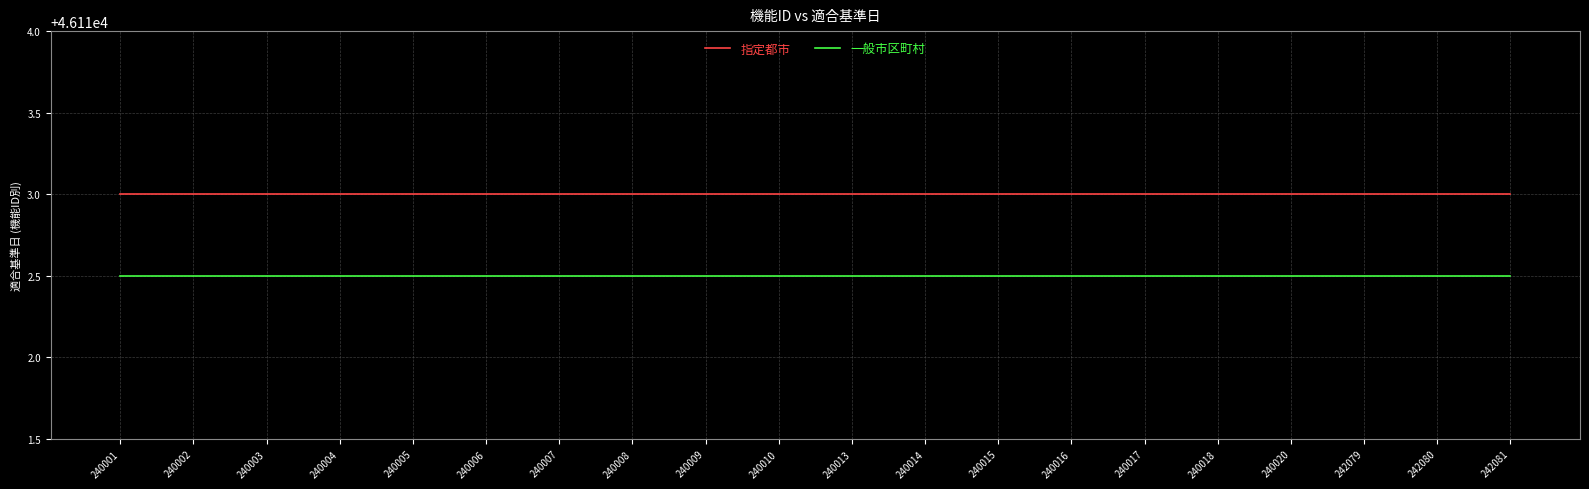

What is the lowest value of the 一般市区町村 series?

46112.5